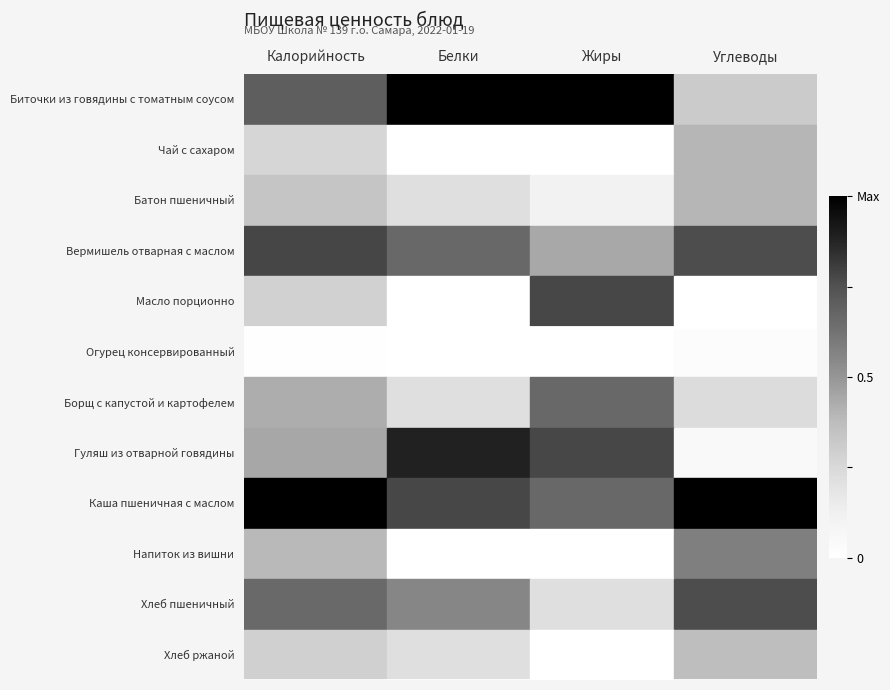

At Углеводы, list the series in order from smallest to largest.

Масло порционно, Огурец консервированный, Гуляш из отварной говядины, Борщ с капустой и картофелем, Биточки из говядины с томатным соусом, Хлеб ржаной, Чай с сахаром, Батон пшеничный, Напиток из вишни, Вермишель отварная с маслом, Хлеб пшеничный, Каша пшеничная с маслом